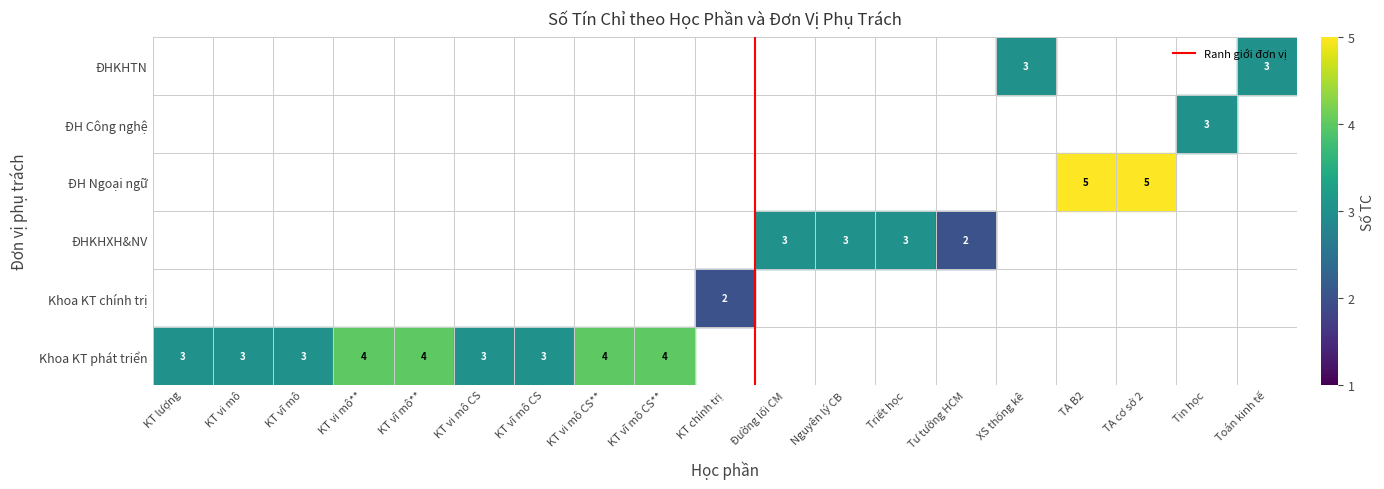

True or false: the data shows 1 at KT vi mô.

False